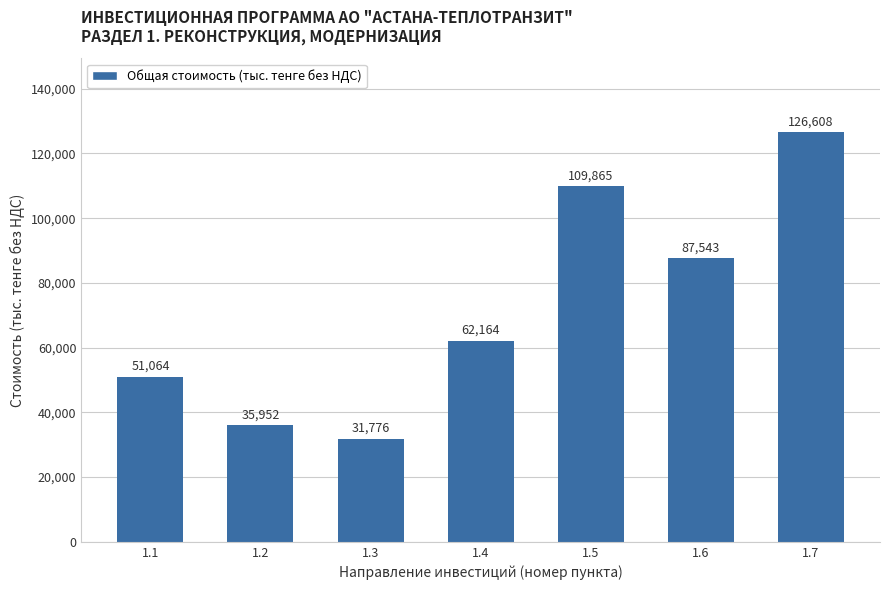

What is the minimum value shown in the chart?

31776